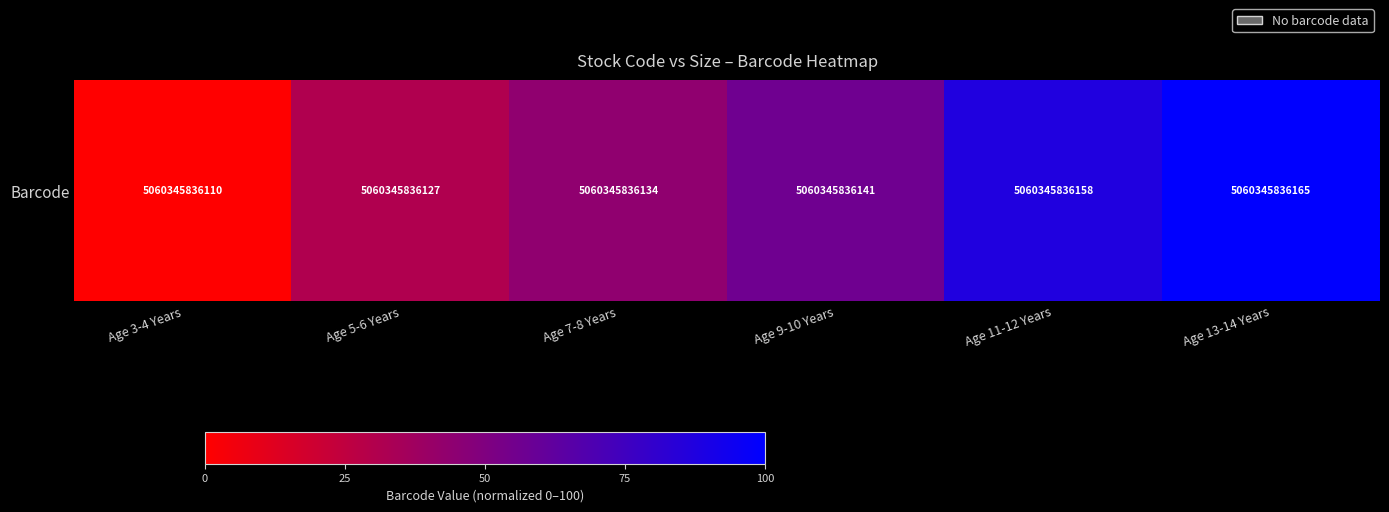

What is the difference between the maximum and second lowest values?

69.1